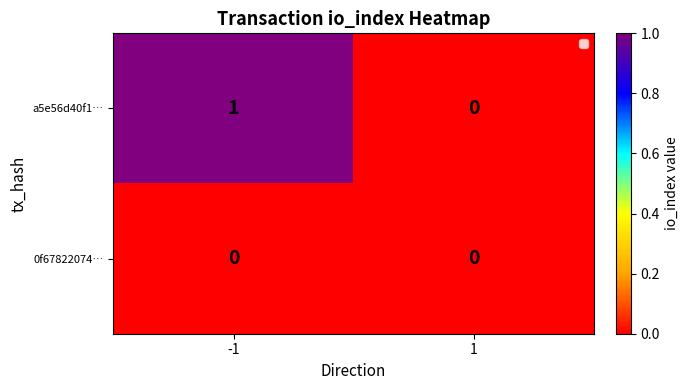

Between -1 and 1, which series saw the biggest shift?

a5e56d40f1…